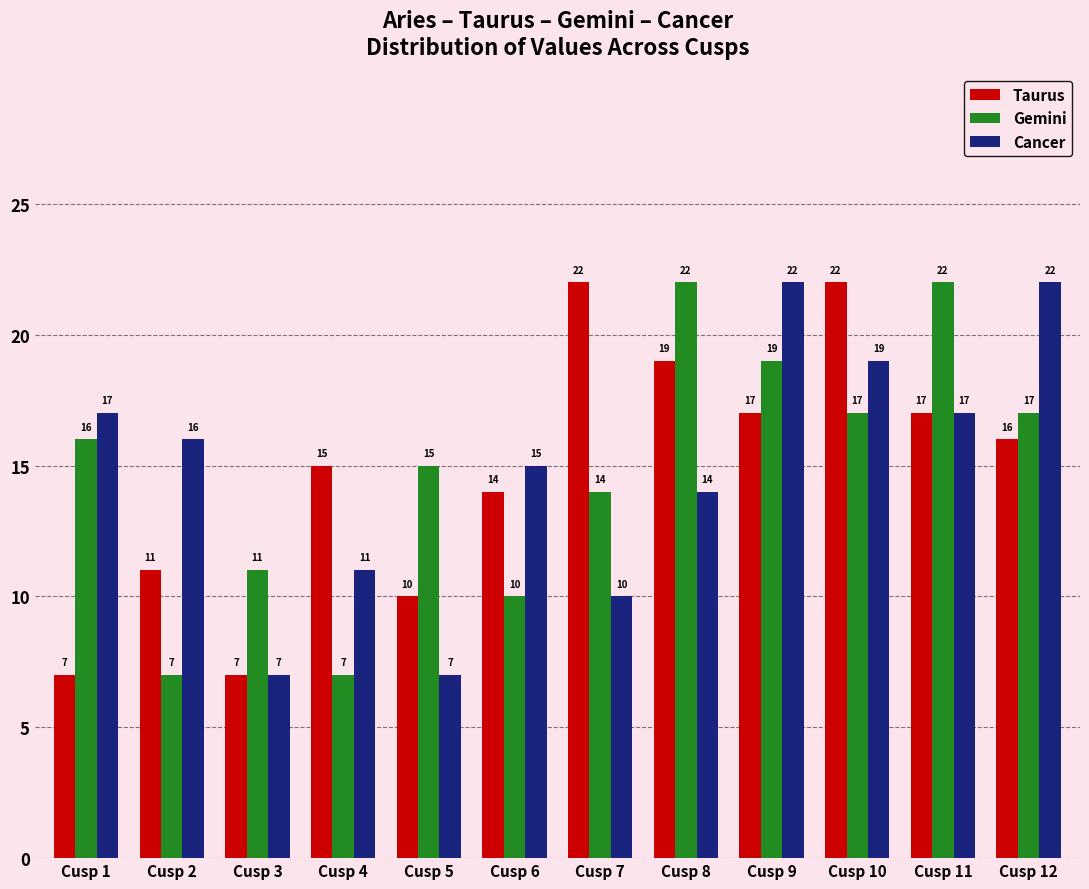

How many bars are there in total?

36